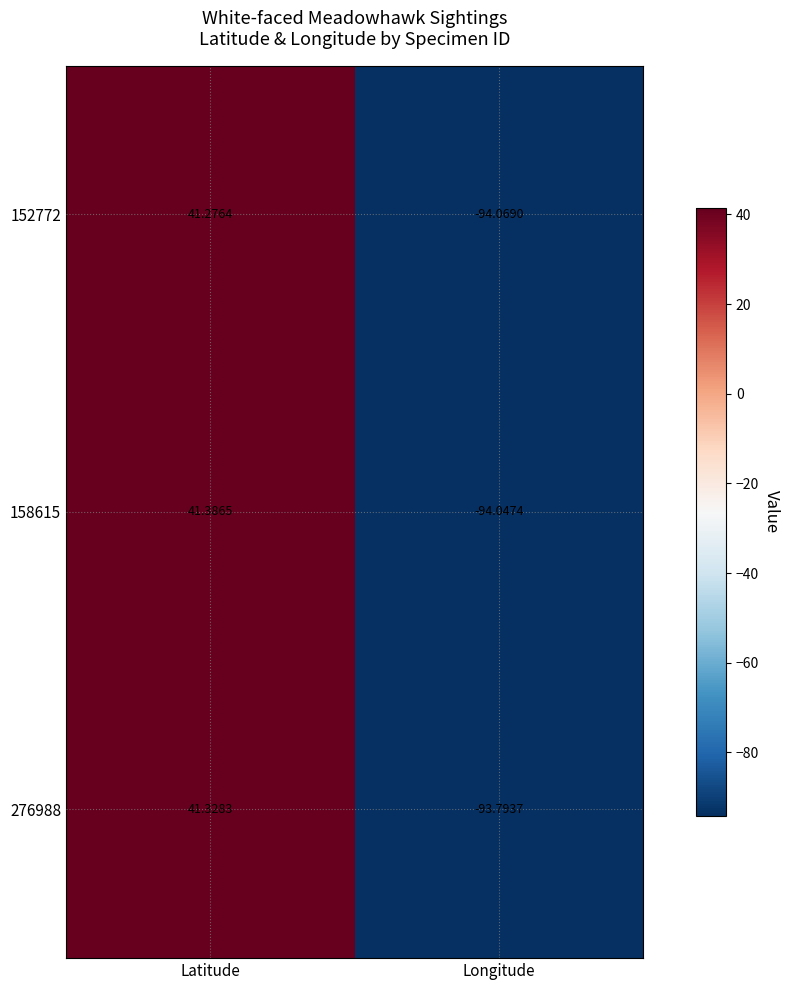

Count the number of categories in the chart.

2